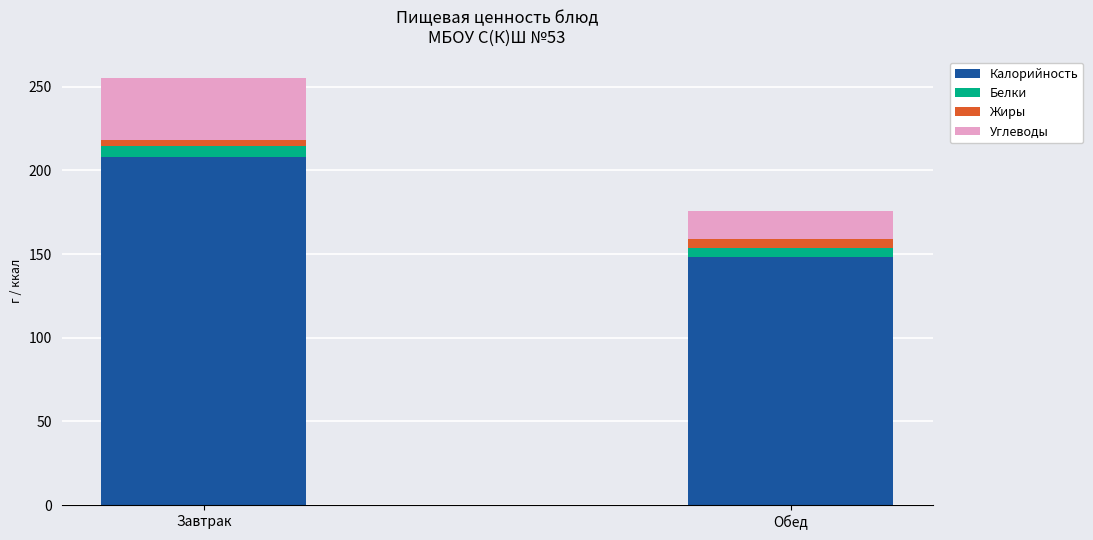

At which category is the sum across all series the highest?

Завтрак